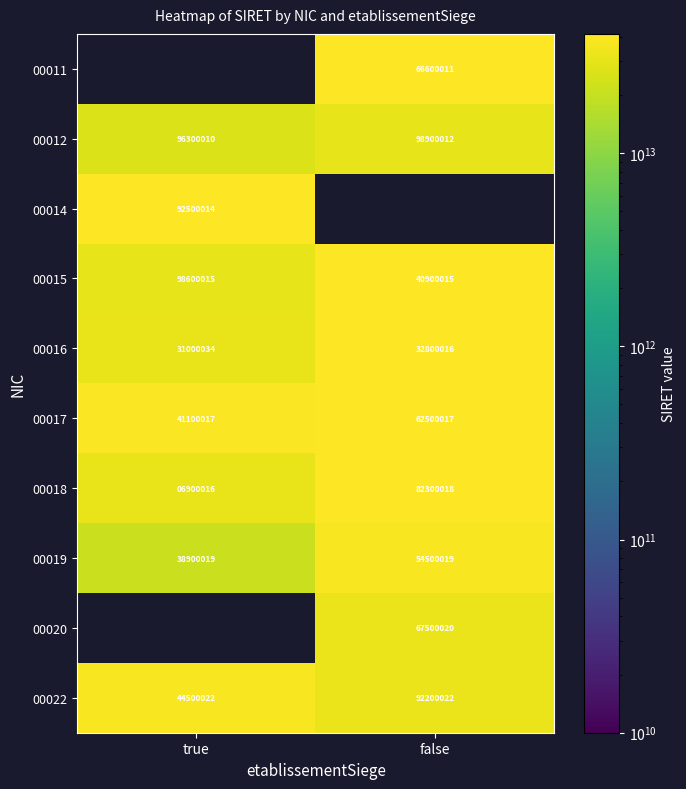

The value of 00012 at true is 96300010. True or false?

True